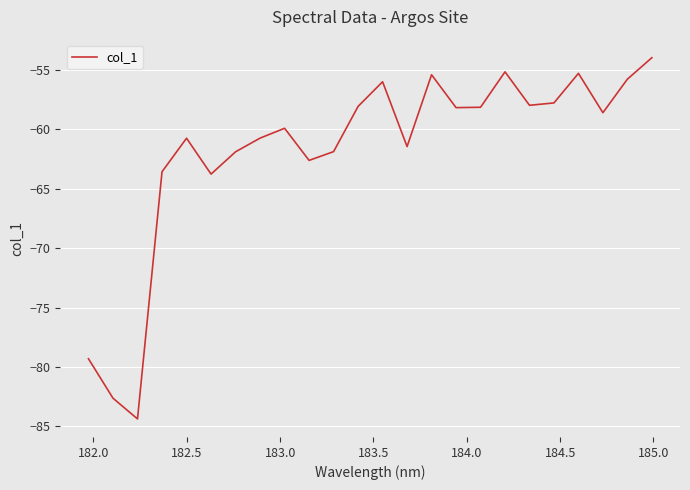

What is the maximum value shown in the chart?

-54.0